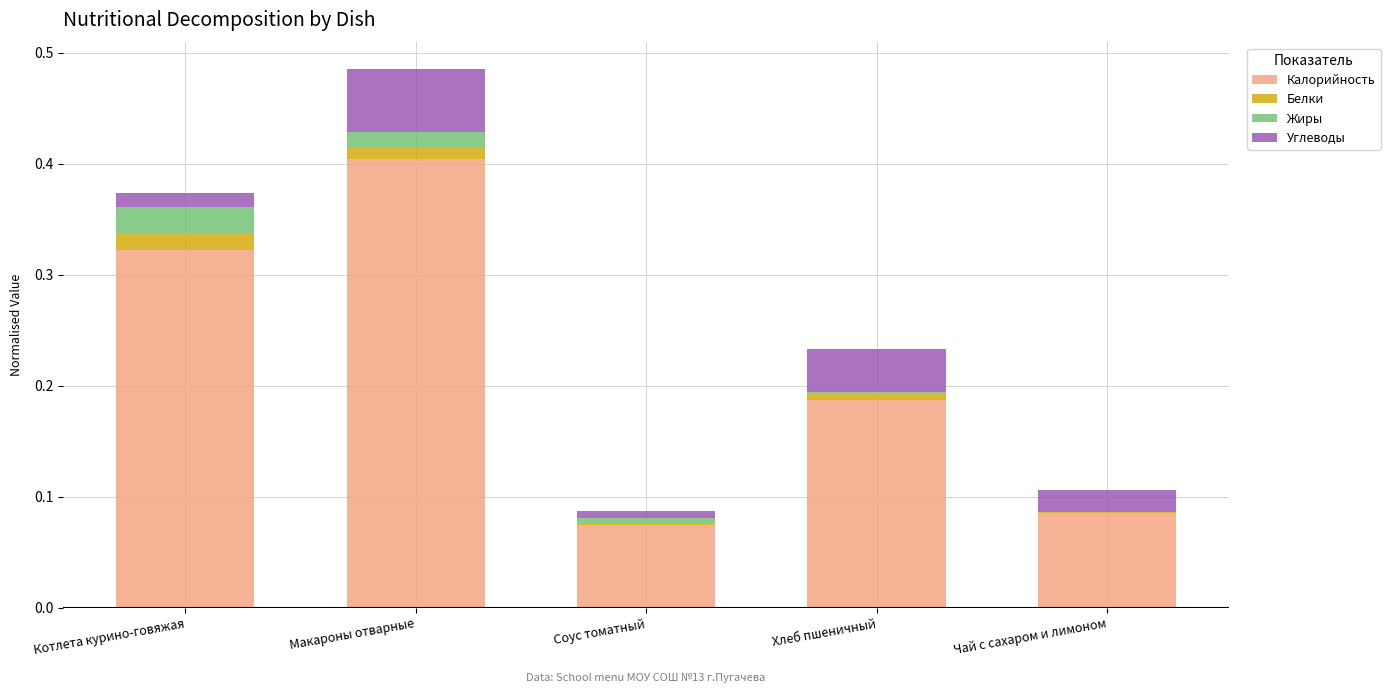

Count the number of categories in the chart.

5